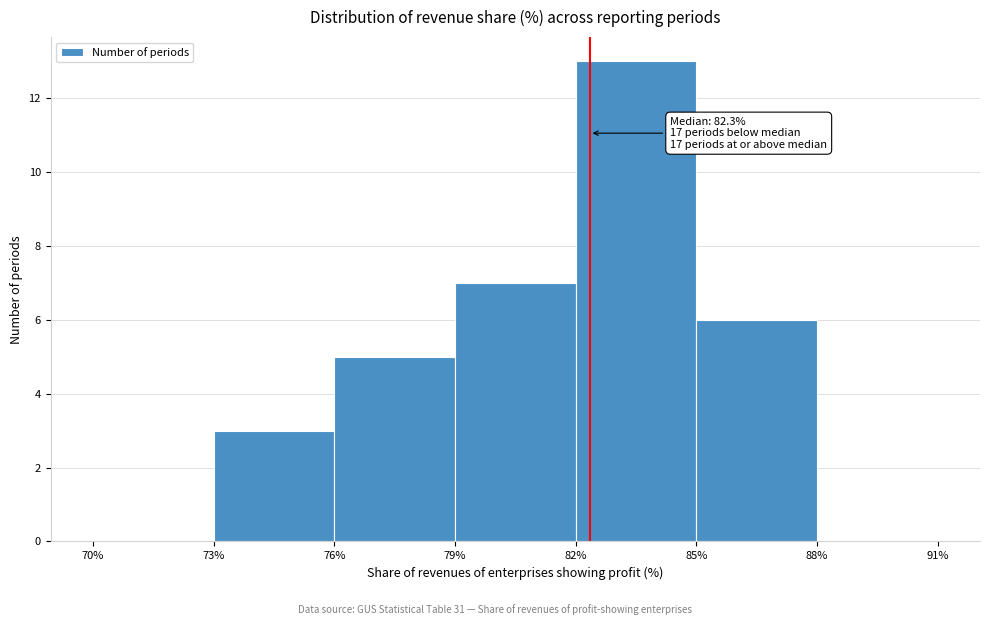

Which range on the x-axis has the tallest bar?

82% to 85%